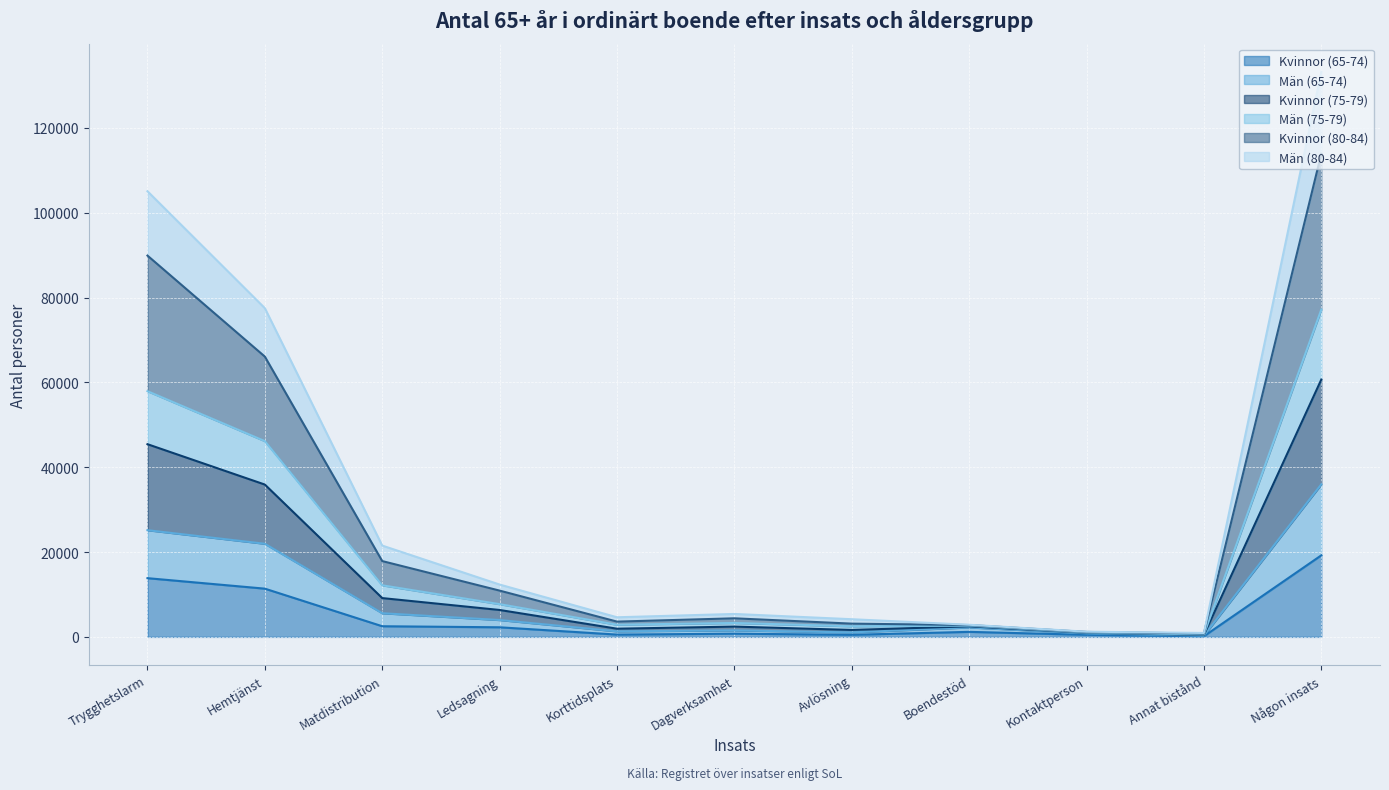

What is the label of the 9th point from the right?

Matdistribution